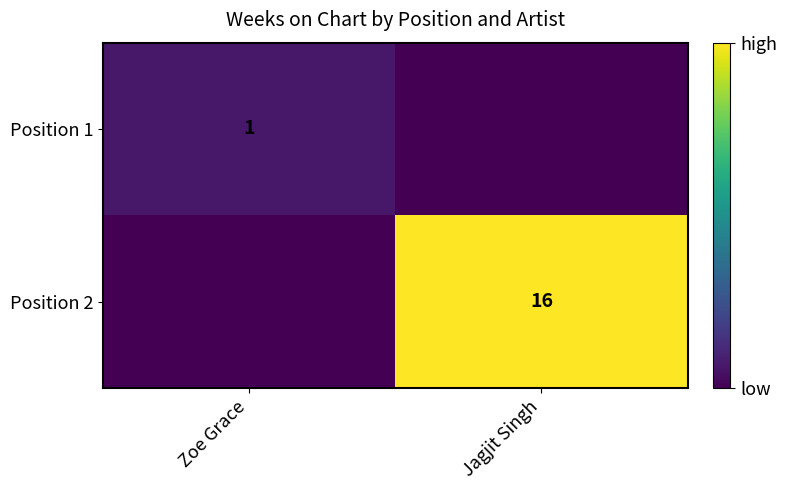

Is it true that Position 2 equals 4 at Jagjit Singh?

False